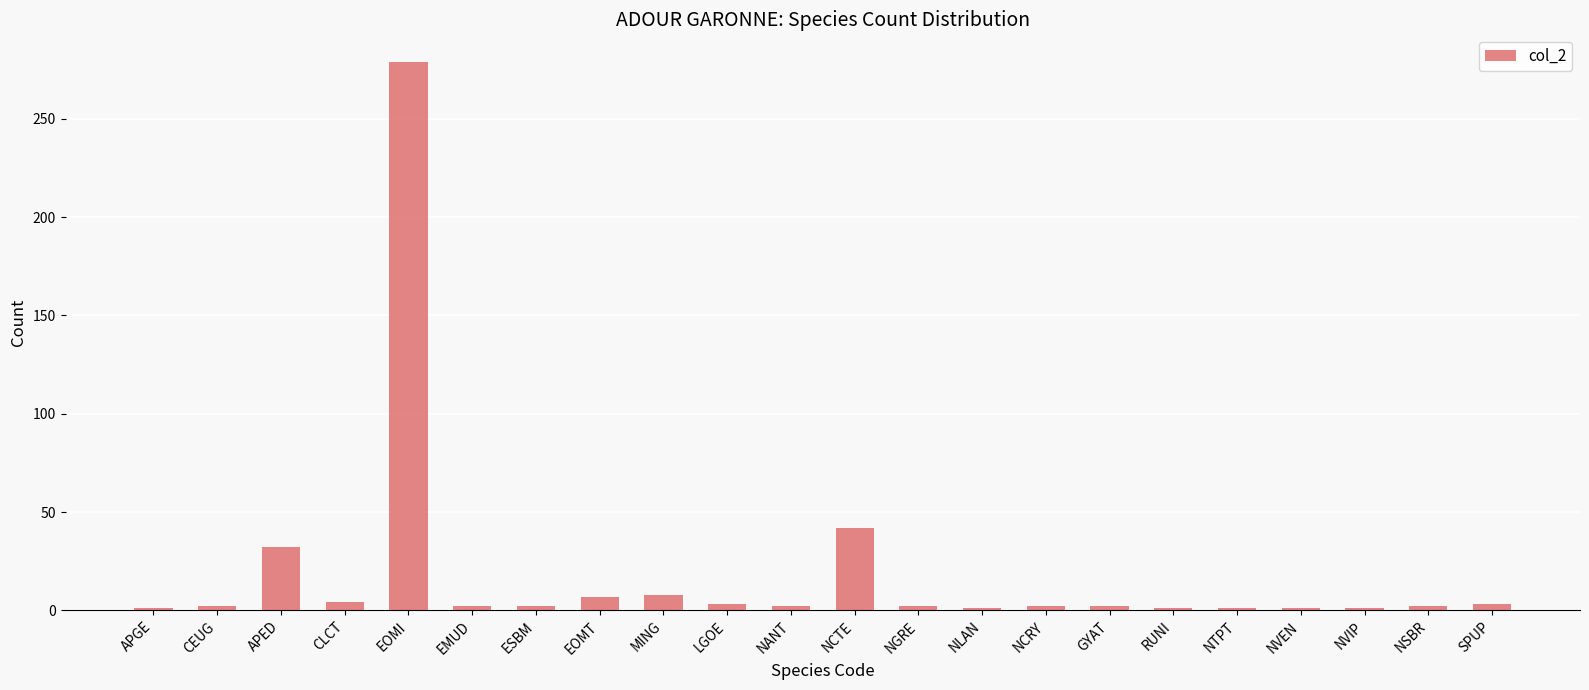

Which label corresponds to the largest value in the chart?

EOMI